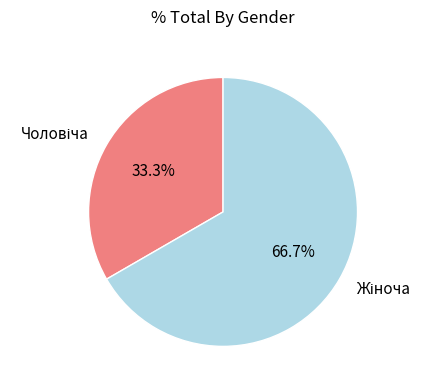

Is there any slice that represents more than half of the pie?

Yes